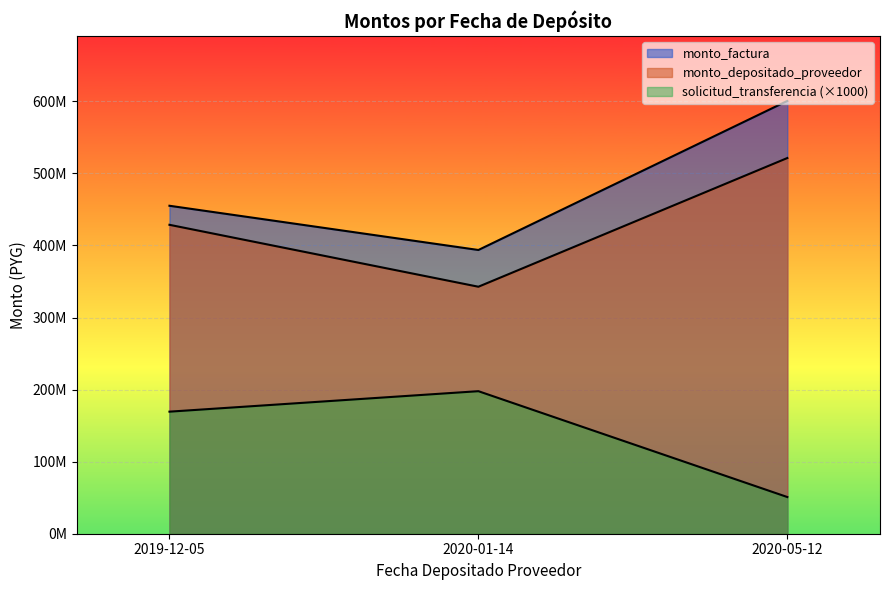

True or false: monto_factura has a value of 621087851 at 2019-12-05.

False